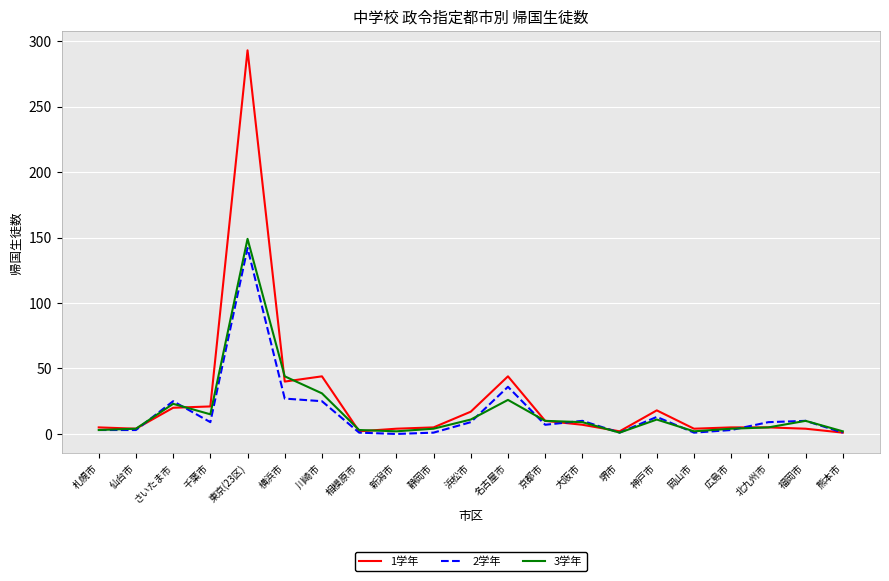

What are all the series names shown in the legend?

1学年, 2学年, 3学年